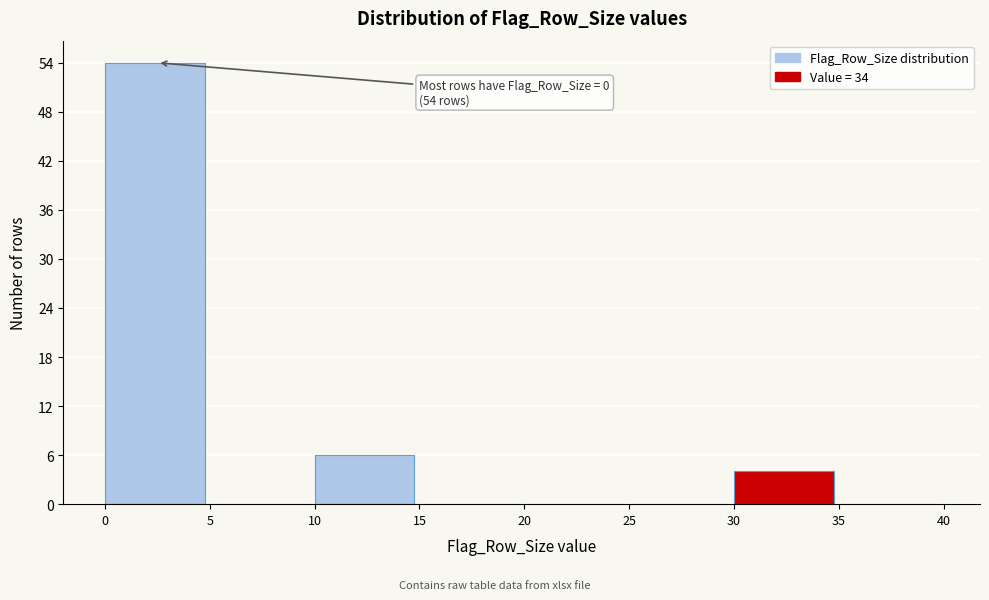

Which range on the x-axis has the tallest bar?

0 to 5